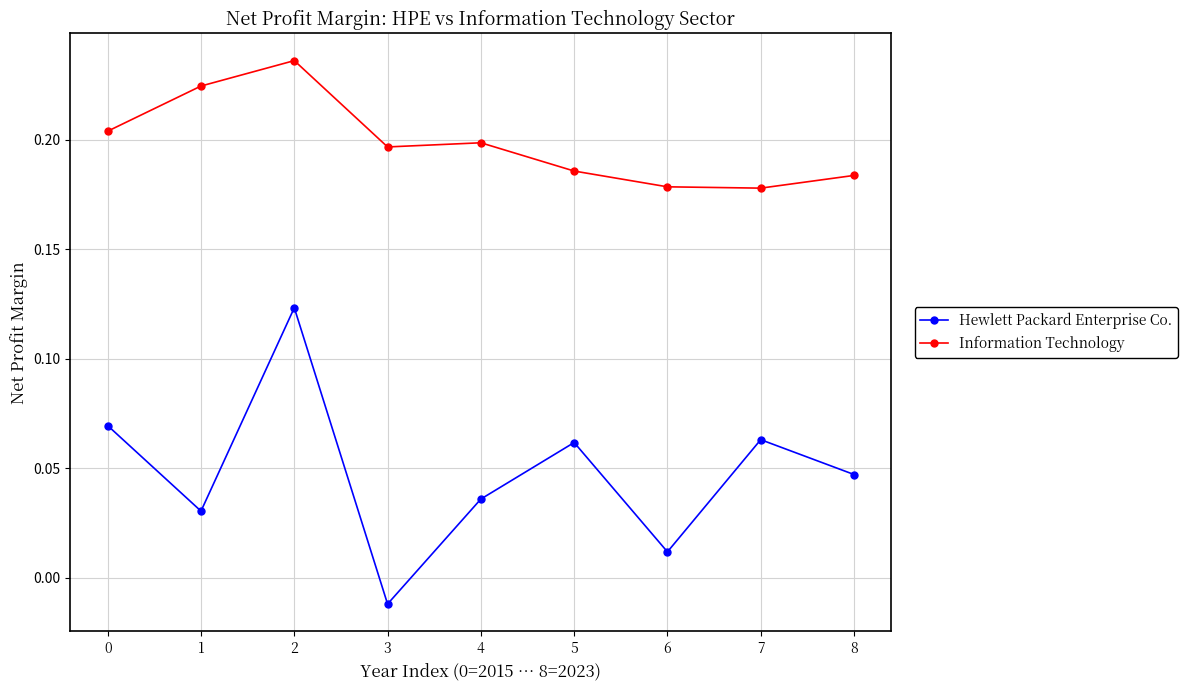

Which series changed the most between 2 and 5?

Hewlett Packard Enterprise Co.